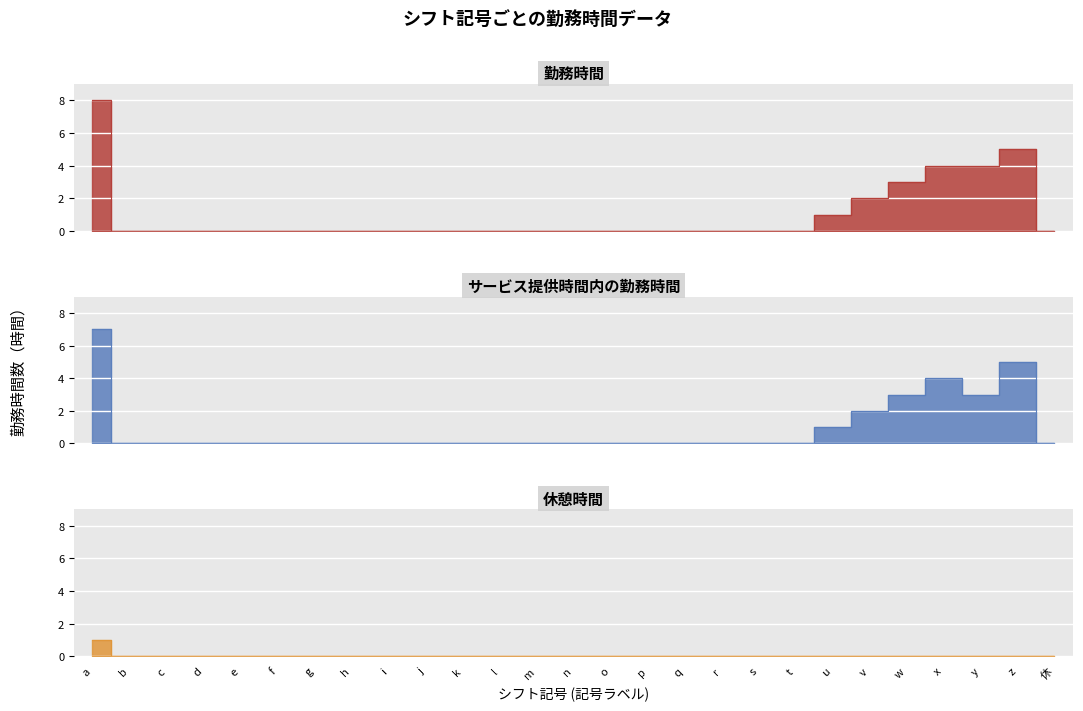

In 勤務時間, how many points are higher than both neighbors (excluding endpoints)?

1